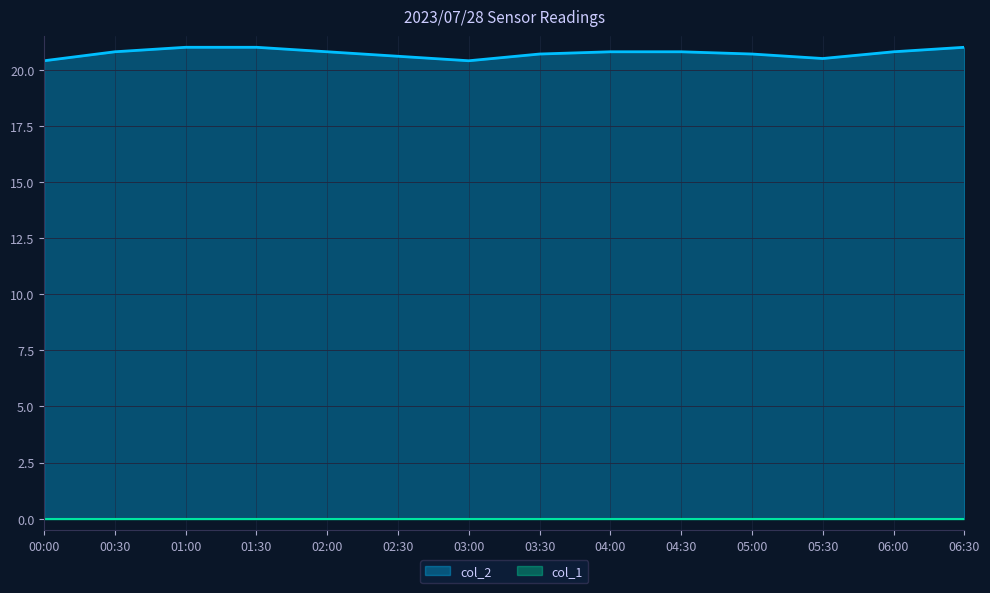

What is the minimum value for col_2?

20.4